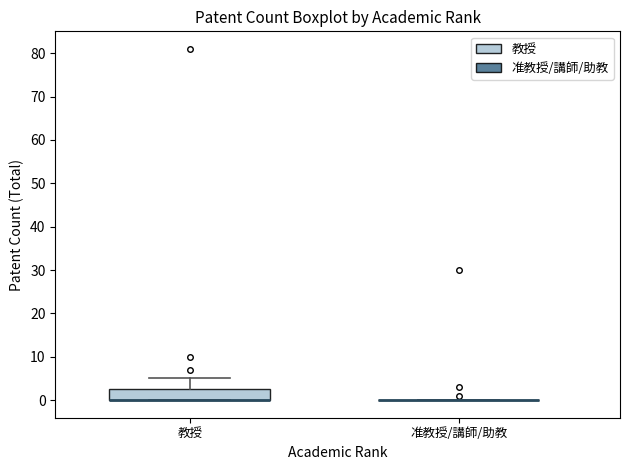

Reading left to right, read every box against the y-axis: the position of its median line, the range the box covers, and the ends of its whiskers. The values are not printed on the chart, so give them approximately, as read against the axis.

教授: median 0 (drawn on the box's lower edge), box 0 to 3, whiskers 0 to 5
准教授/講師/助教: box collapsed to a line at 0, whiskers 0 to 0